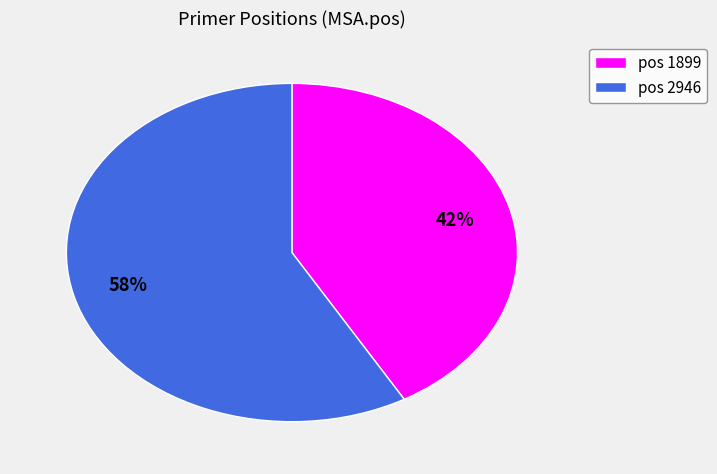

Does any single category account for the majority?

Yes